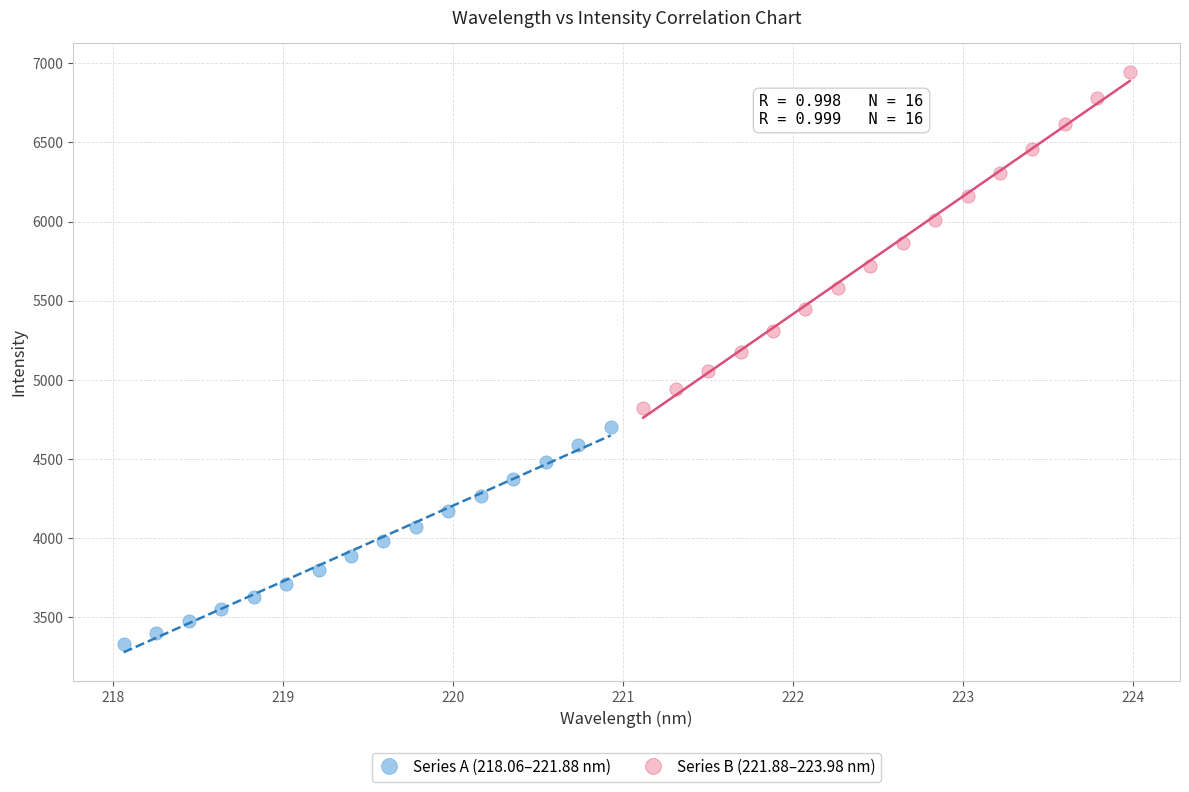

Which series has the widest spread of Y values?

Series B (221.88–223.98 nm)